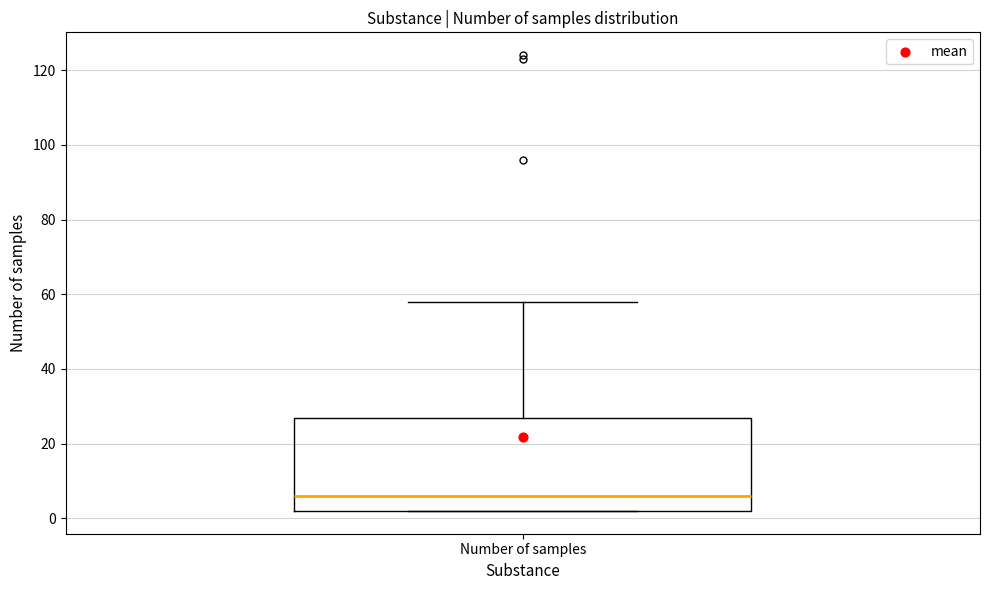

Where does the median line of the box for Number of samples sit on the y-axis? The values are not printed on the chart, so give them approximately, as read against the axis.

6